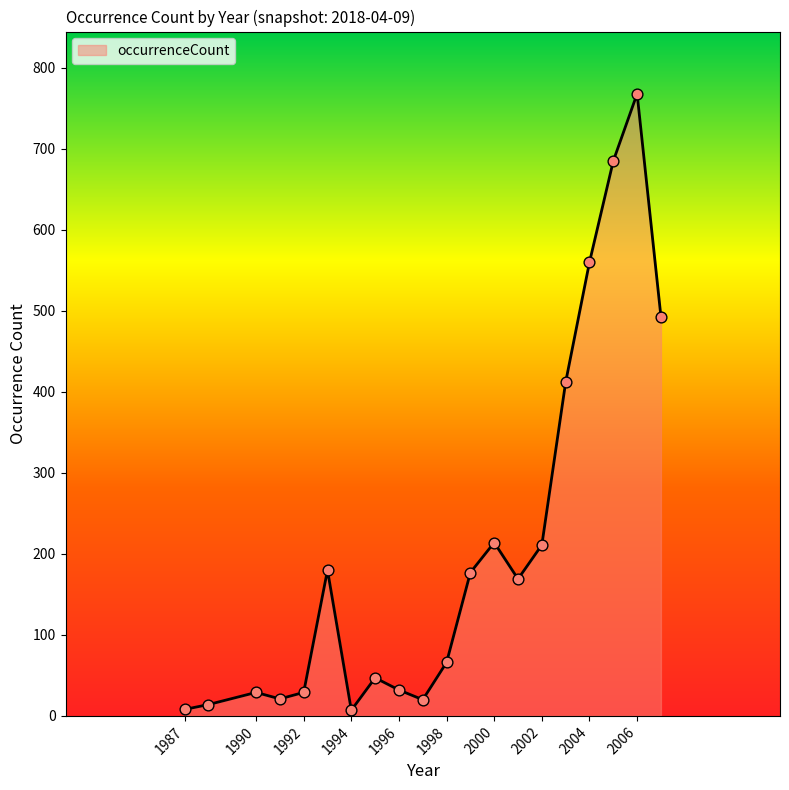

What is the greatest value displayed?

768